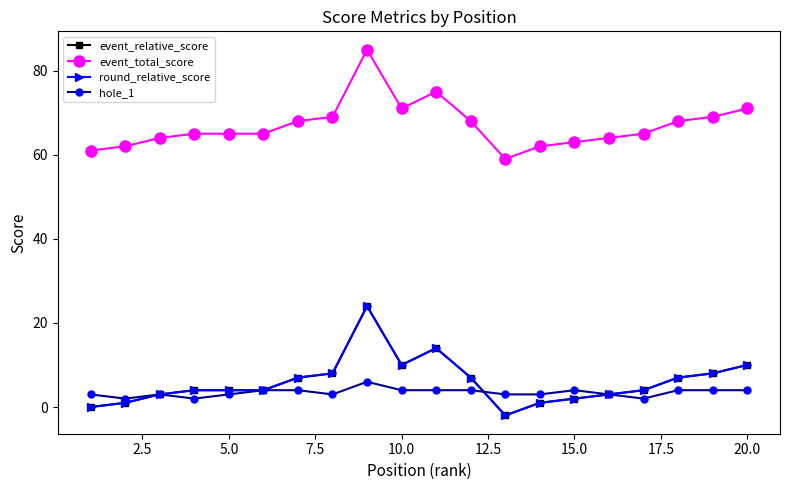

Does the chart have visible grid lines?

No